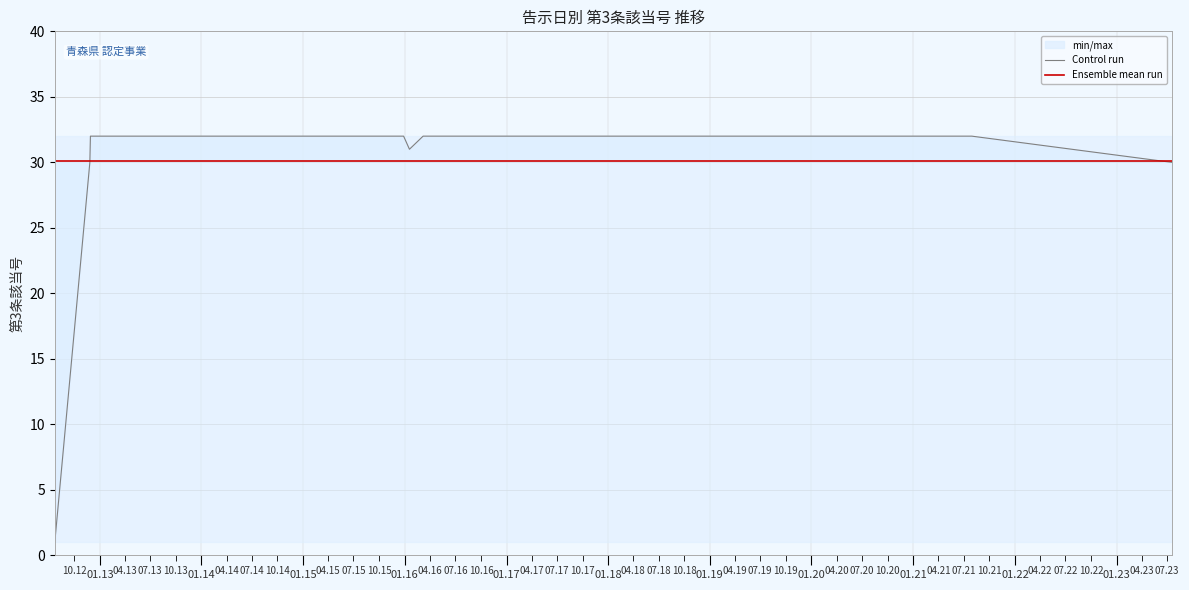

True or false: Control run and Ensemble mean run cross at least once.

True